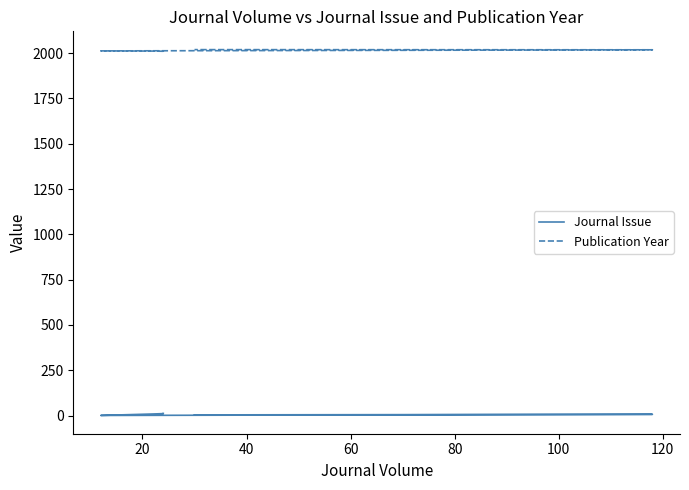

At which label is Journal Issue closest to 6?

80